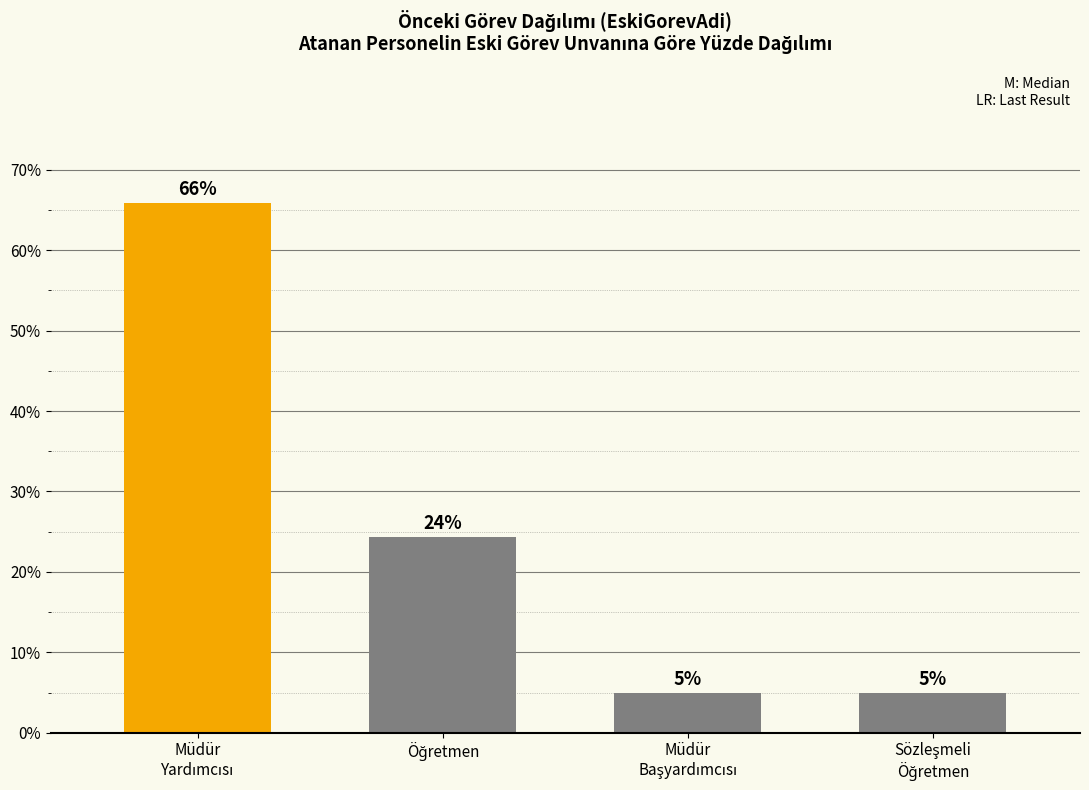

Rank the categories by value from lowest to highest.

Müdür
Başyardımcısı, Sözleşmeli
Öğretmen, Öğretmen, Müdür
Yardımcısı